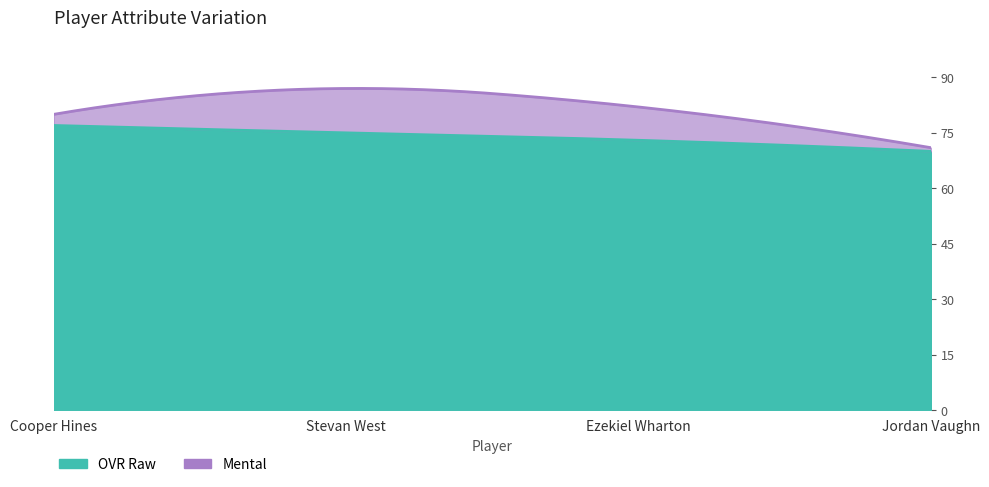

The value of mental at Stevan West is 39. True or false?

False